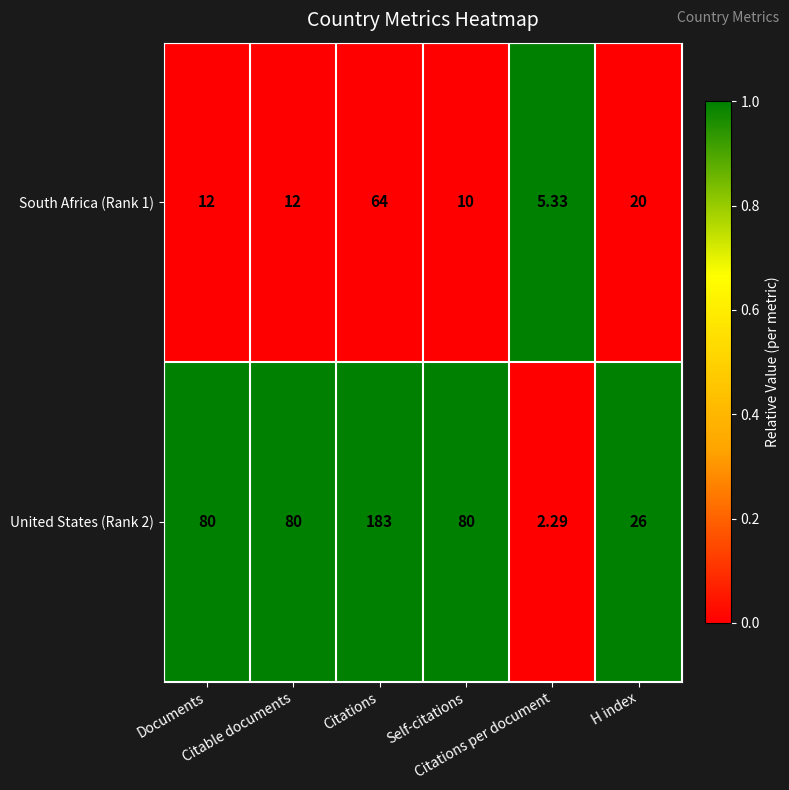

Rank the series at Citations from highest to lowest value.

United States (Rank 2), South Africa (Rank 1)